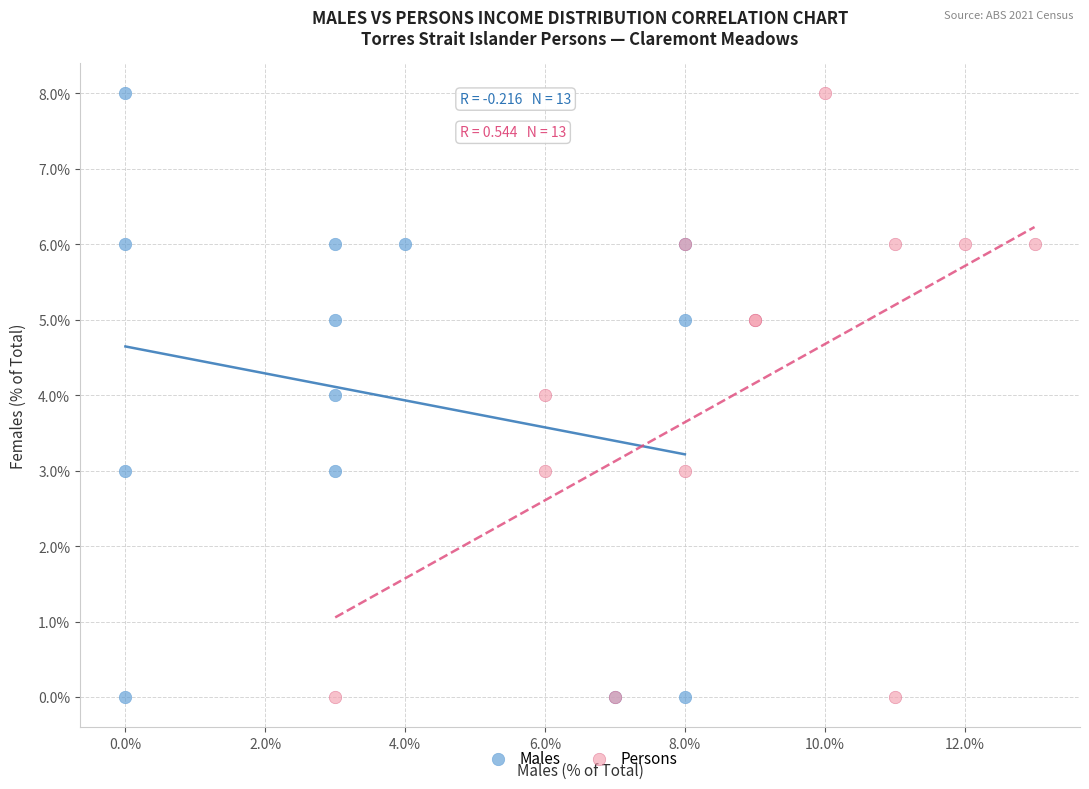

What are all the series names shown in the legend?

Males, Persons